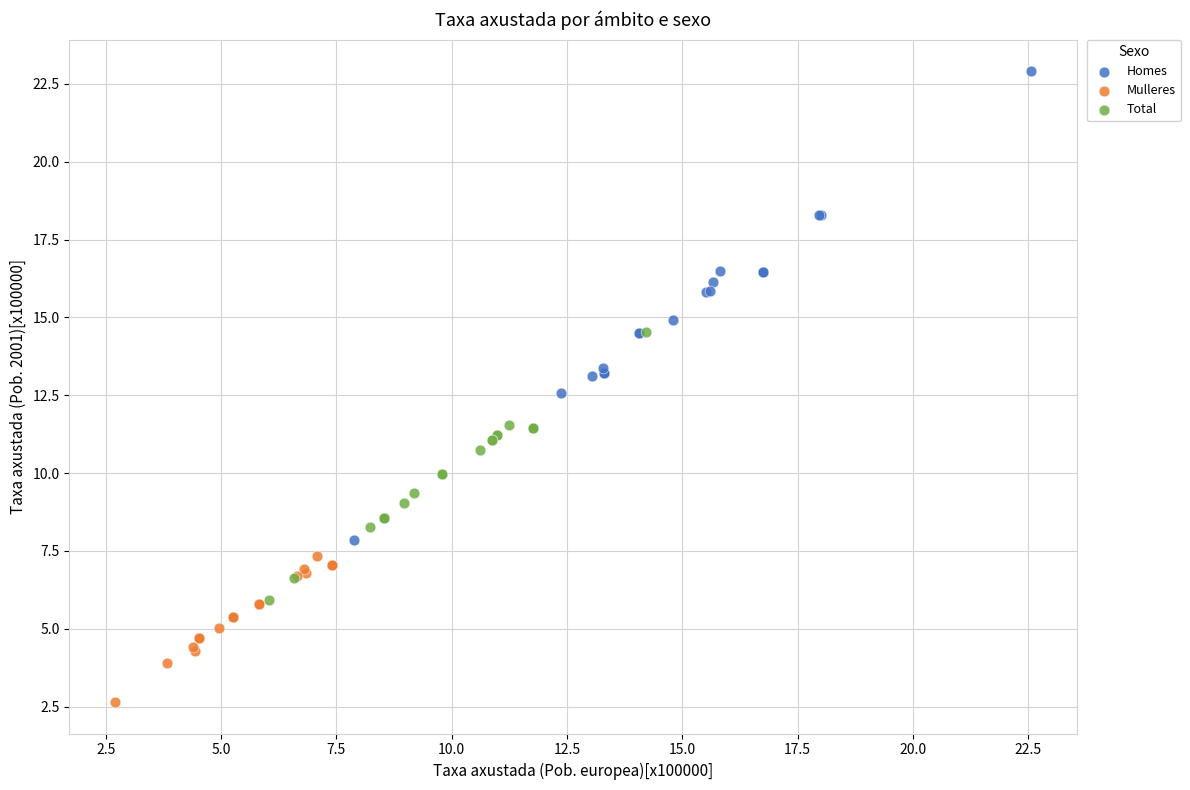

Which series has the widest spread of Y values?

Homes